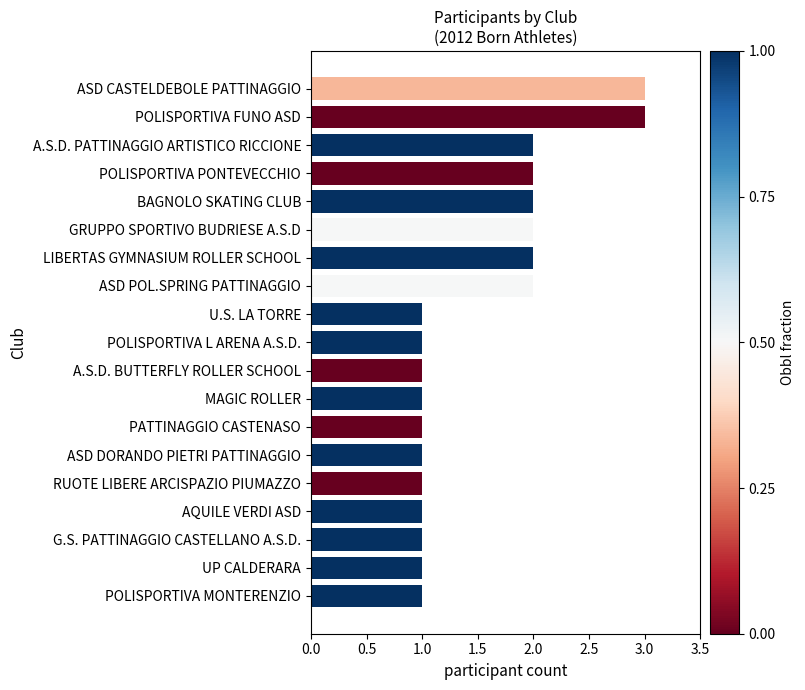

What is the label of the 1st bar from the bottom?

POLISPORTIVA MONTERENZIO